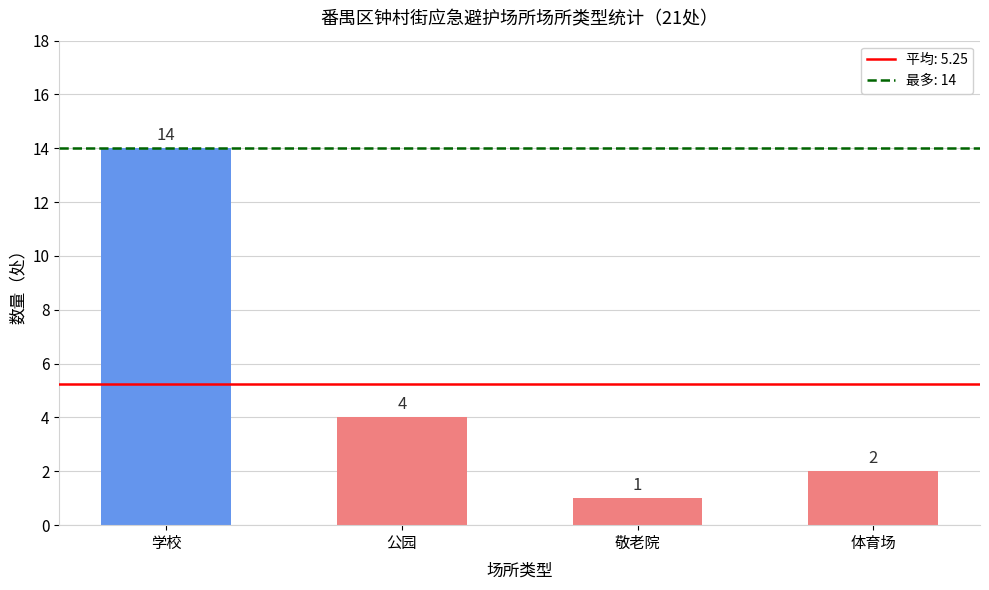

What is the greatest value displayed?

14